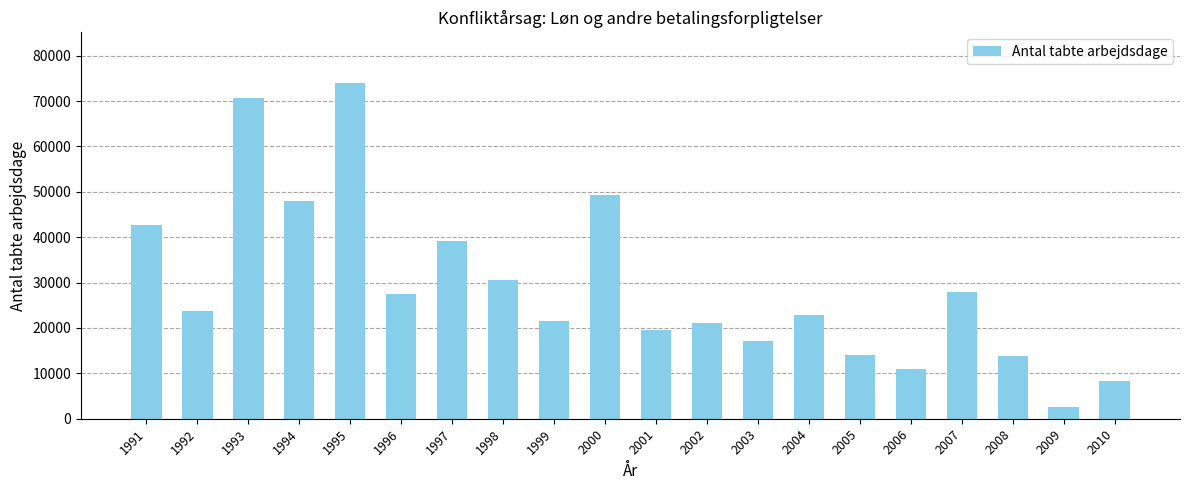

What is the change in value from 1991 to 2002?

-21613.0